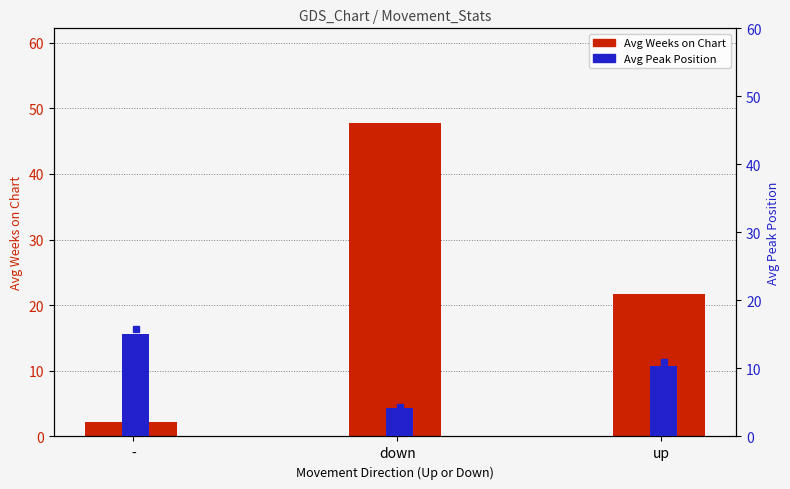

How many values in the Avg Peak Position series are below 10?

1